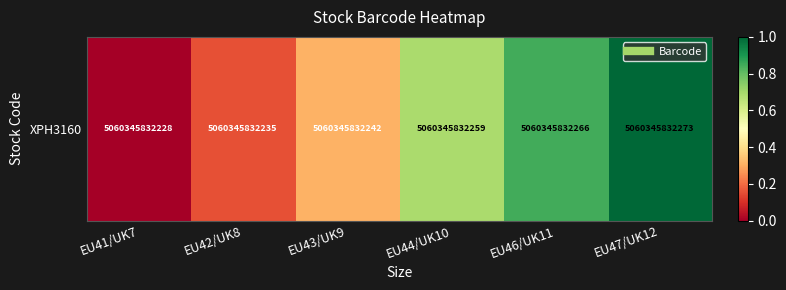

True or false: the data shows 0.1 at EU42/UK8.

False